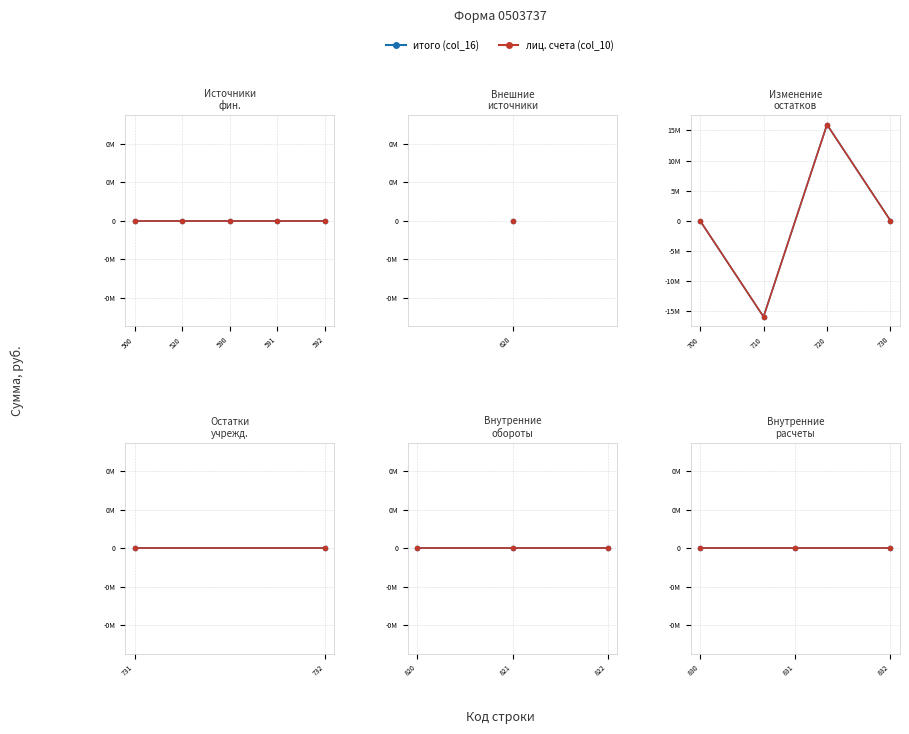

True or false: col_10 and col_16 intersect in this chart.

False